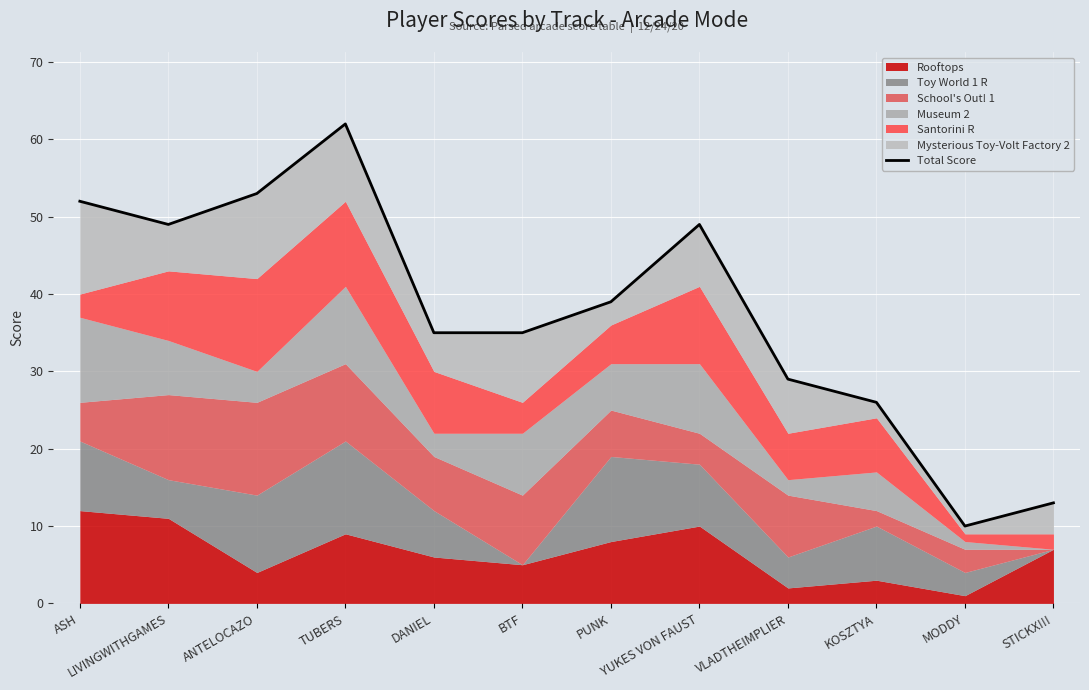

True or false: the data shows 9 at DANIEL.

False